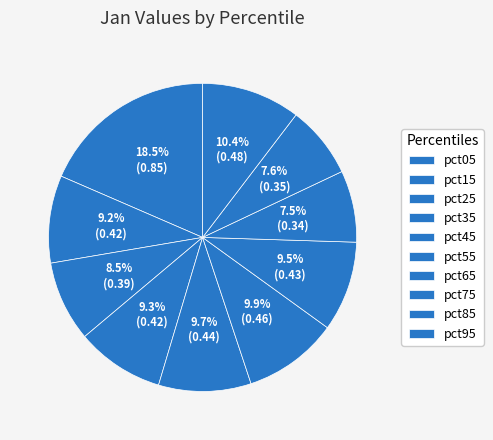

How many slices are in this pie chart?

10